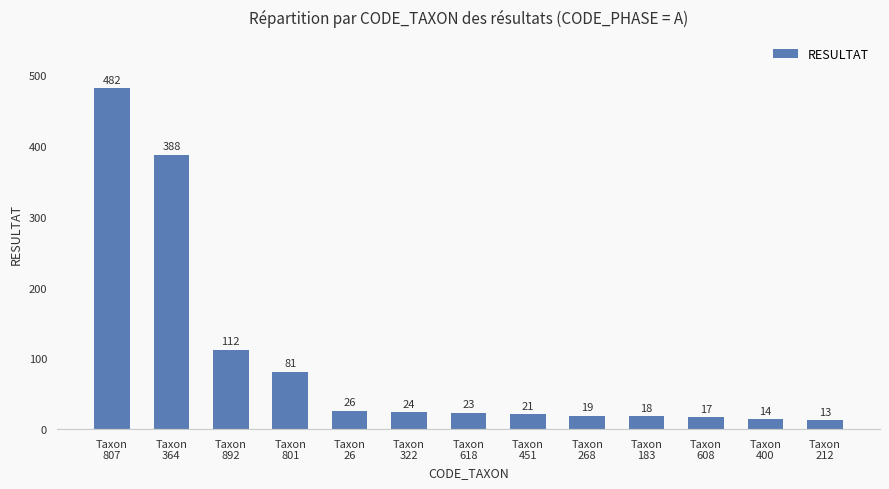

How many bars are there in total?

13